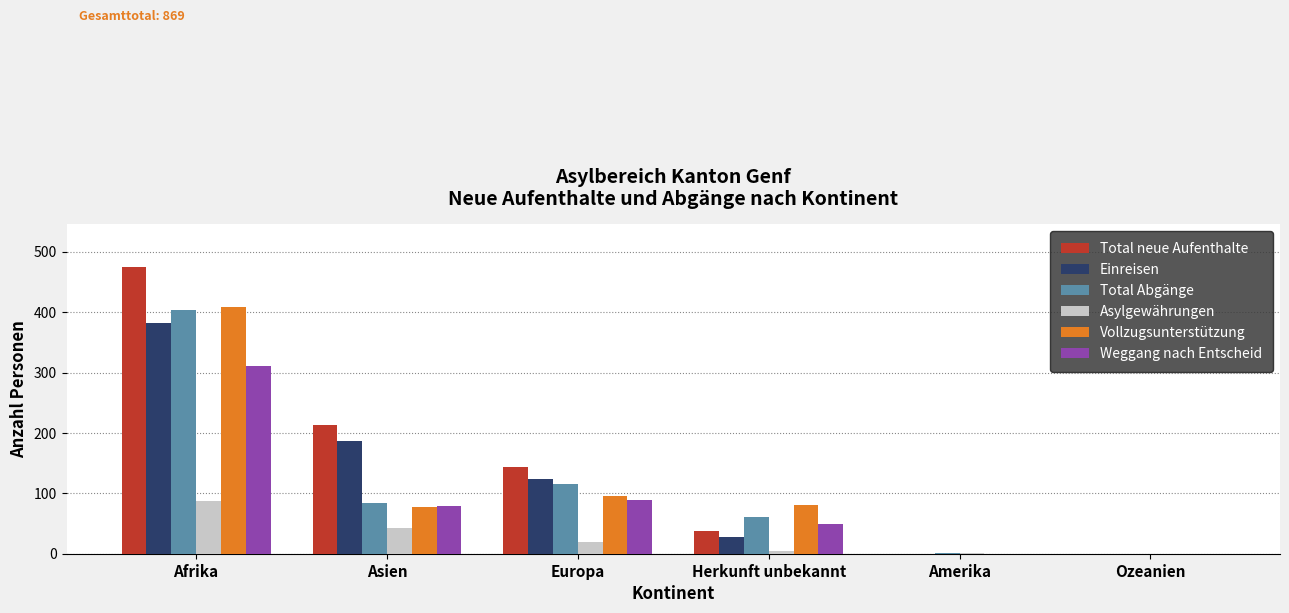

At which category is the sum across all series the highest?

Afrika